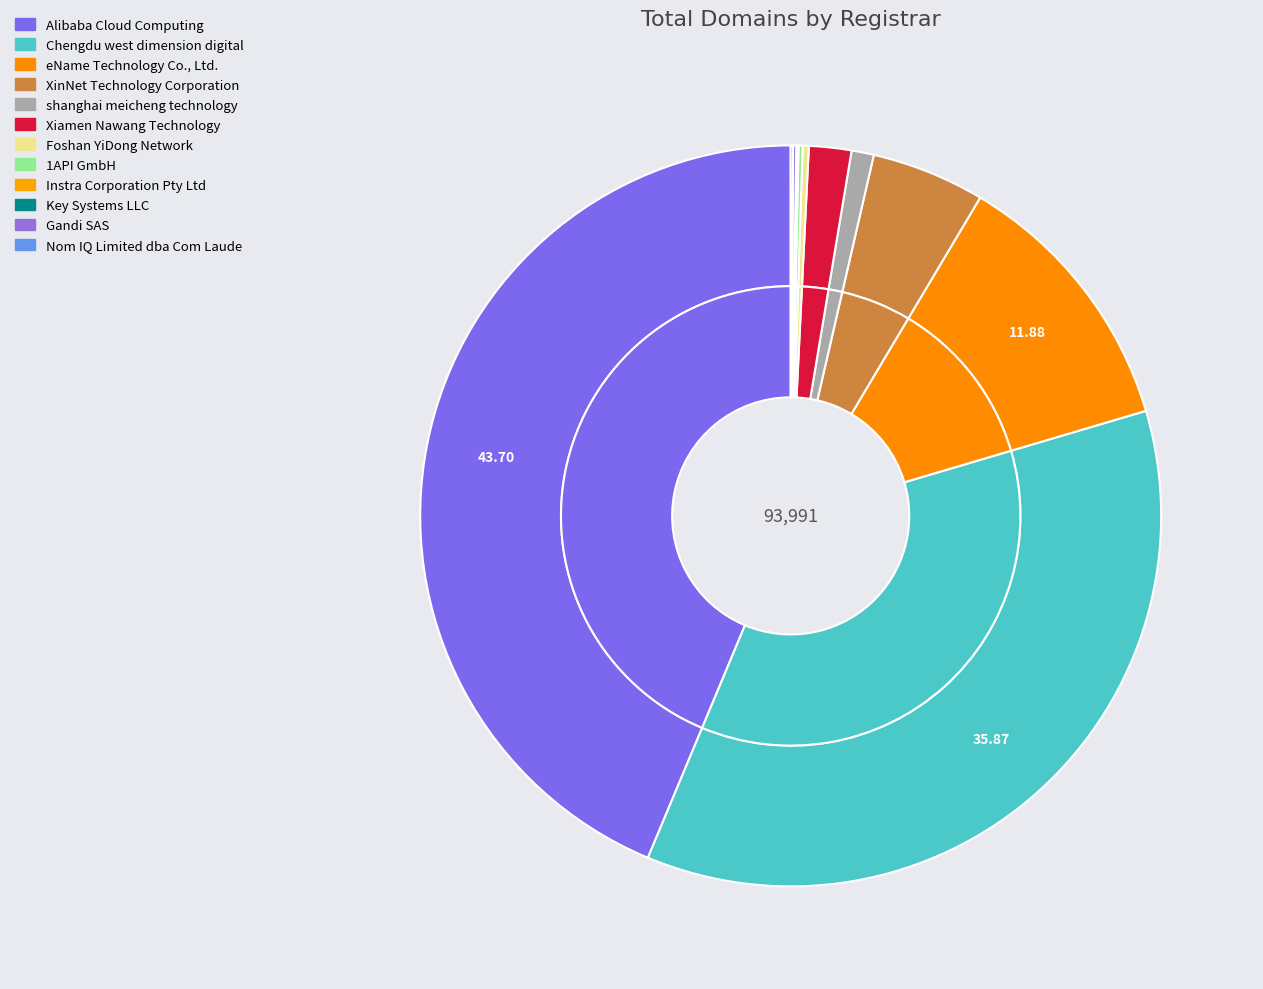

Does any single category account for the majority?

No